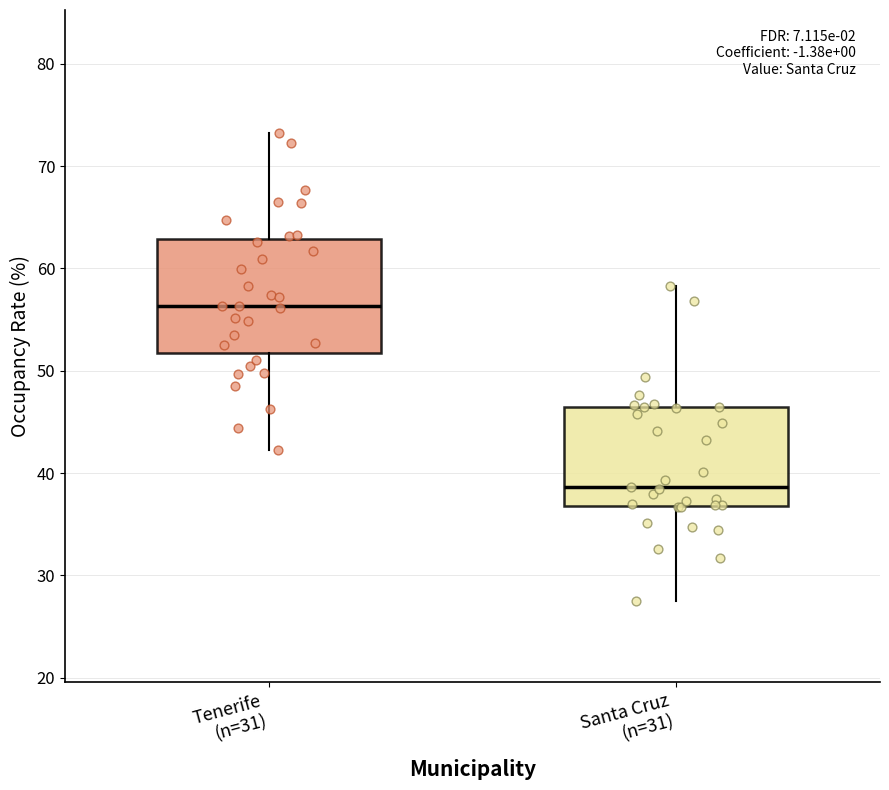

Reading left to right, read every box against the y-axis: the position of its median line, the range the box covers, and the ends of its whiskers. The values are not printed on the chart, so give them approximately, as read against the axis.

Tenerife (n=31): median 56, box 52 to 63, whiskers 42 to 73
Santa Cruz (n=31): median 39, box 37 to 46, whiskers 28 to 58